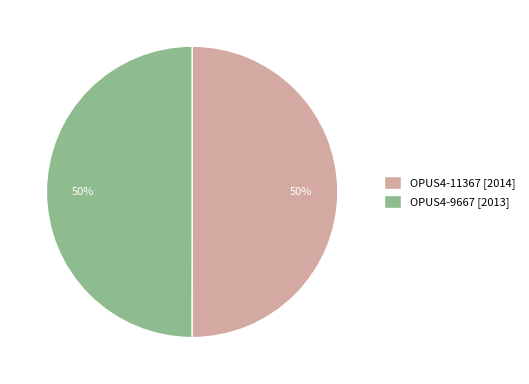

True or false: OPUS4-9667 accounts for 61% of the total.

False